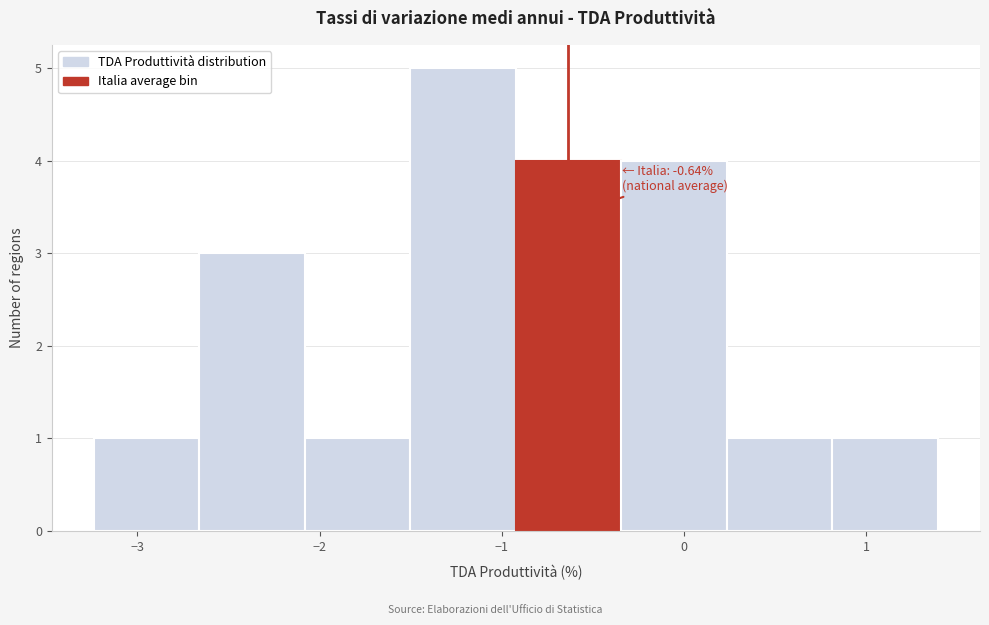

Which range on the x-axis has the tallest bar?

-1.5 to -0.9